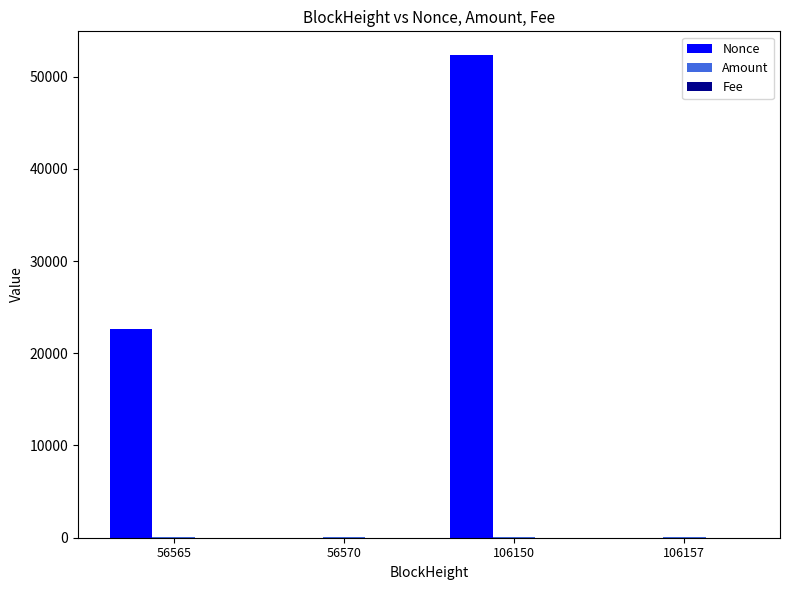

True or false: Nonce has a value of 52291.0 at 106150.

True